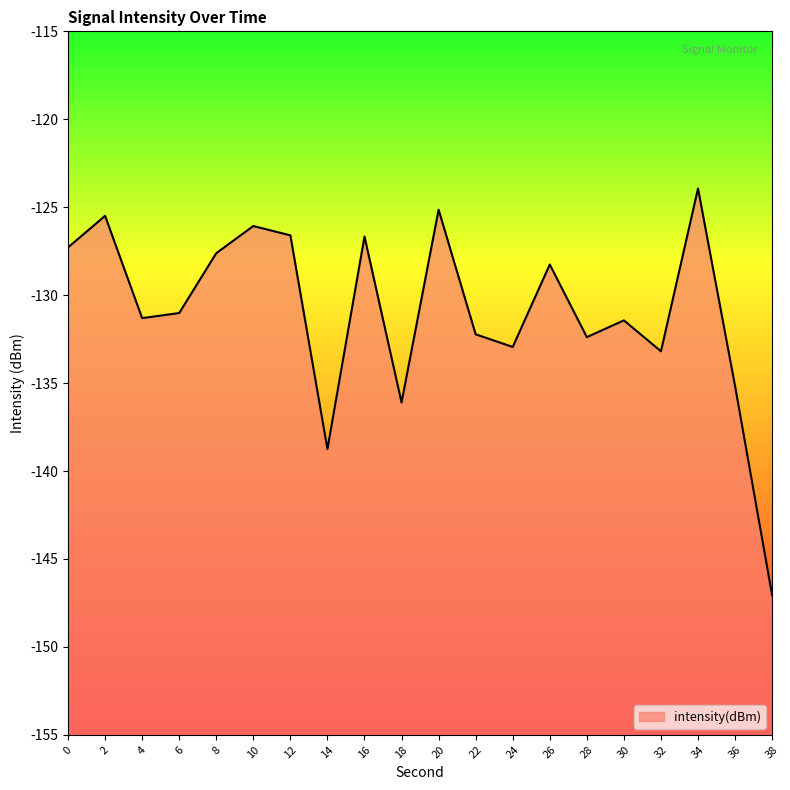

The value at 10 is -126.1. True or false?

True